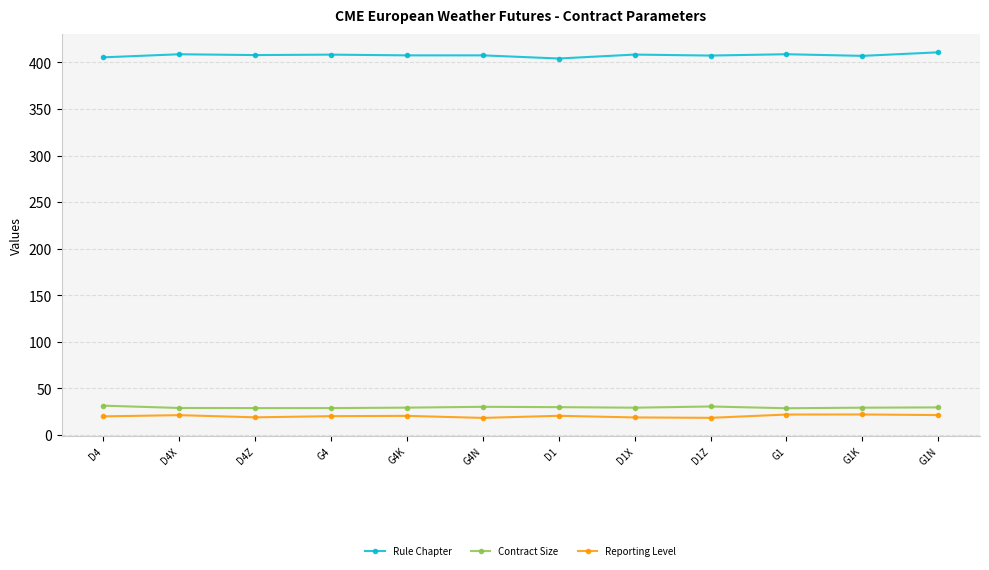

What is the sum of all Contract Size values?

353.5